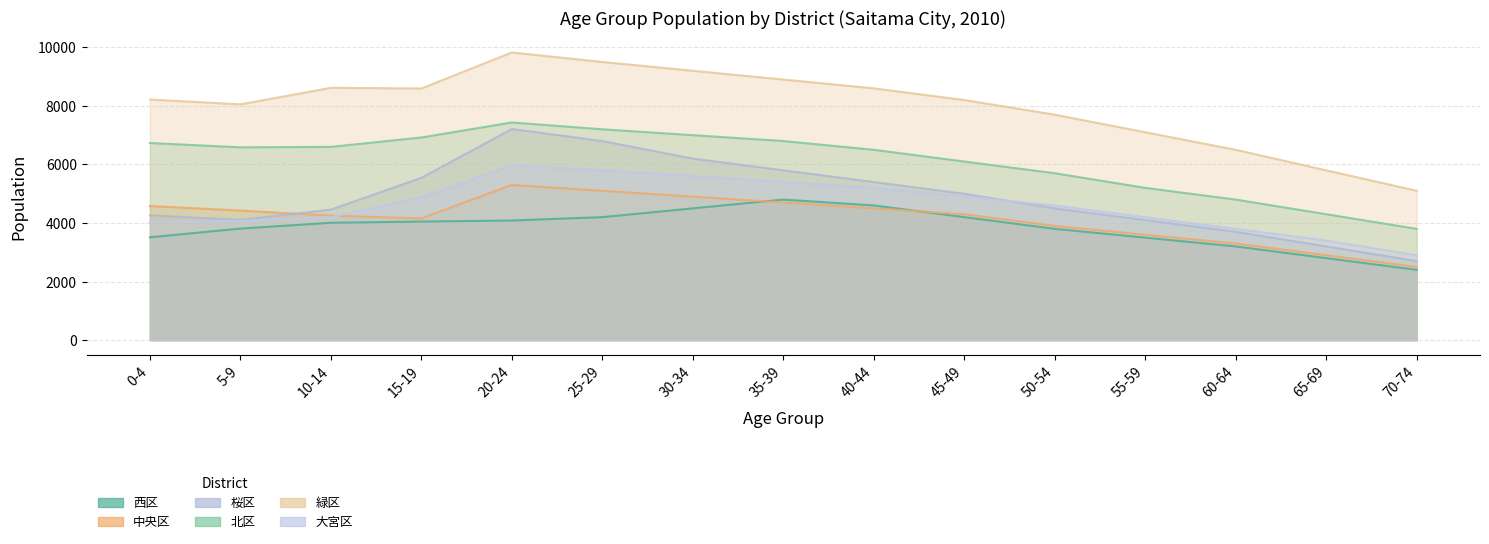

What is the difference between the second highest and minimum values in the 西区 series?

2200